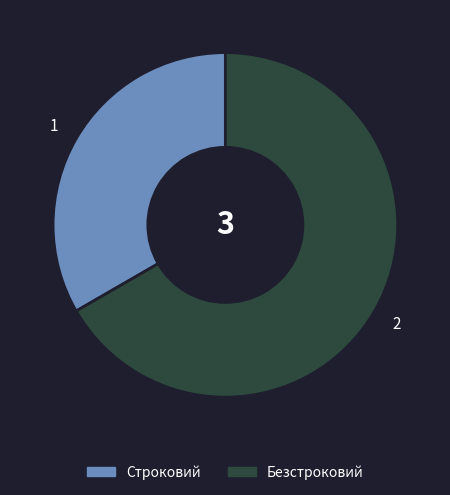

Between Безстроковий and Строковий, which is larger?

Безстроковий